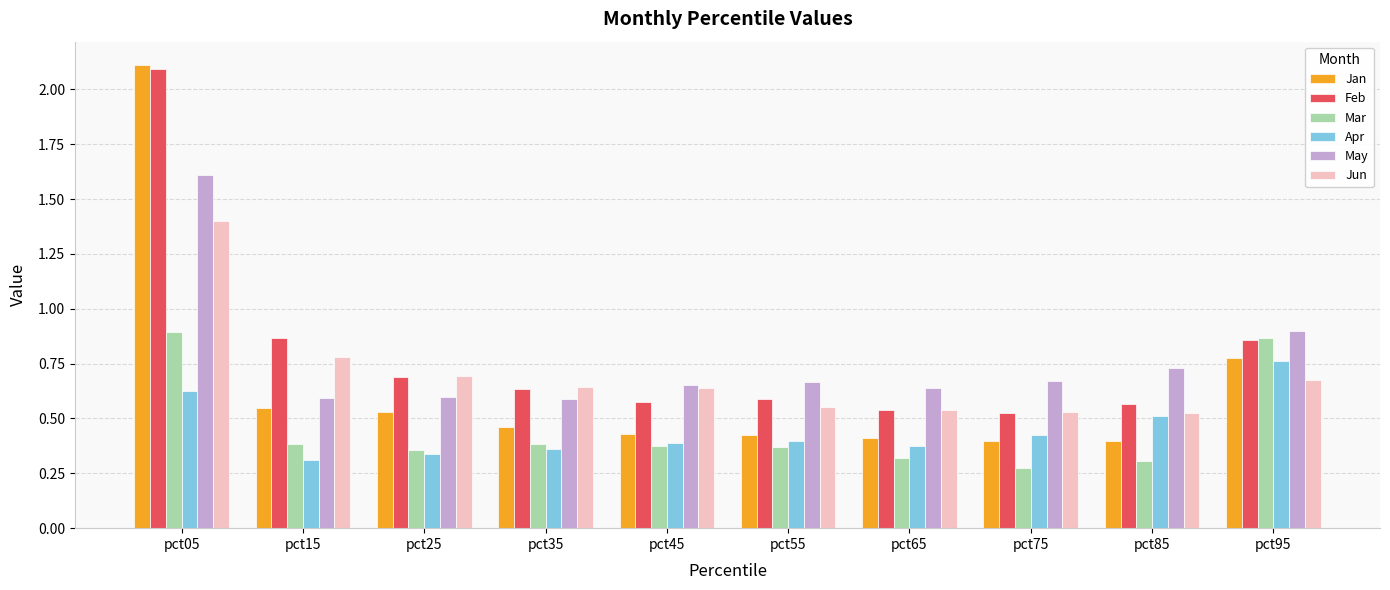

What is the difference between the maximum and minimum values in the May series?

1.0